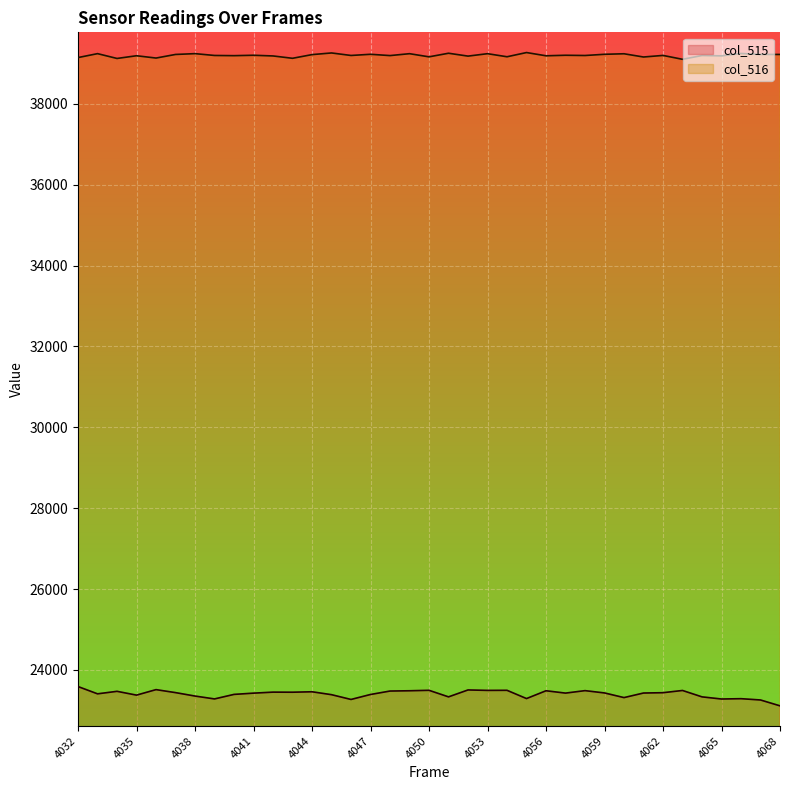

How many distinct data groups are displayed?

2